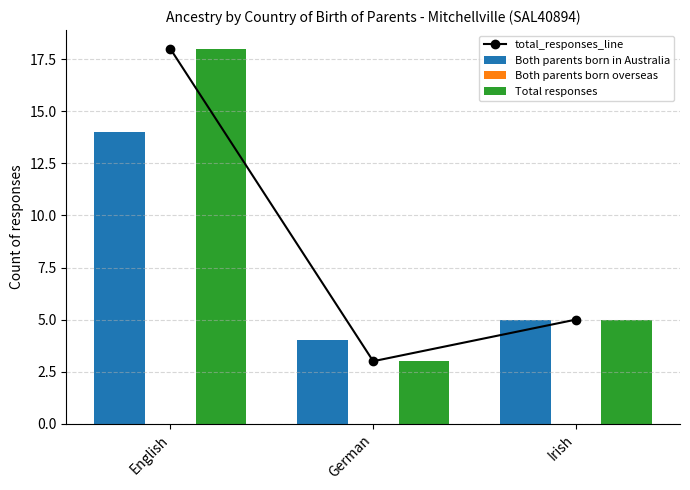

What is the label of the 2nd bar from the left?

German